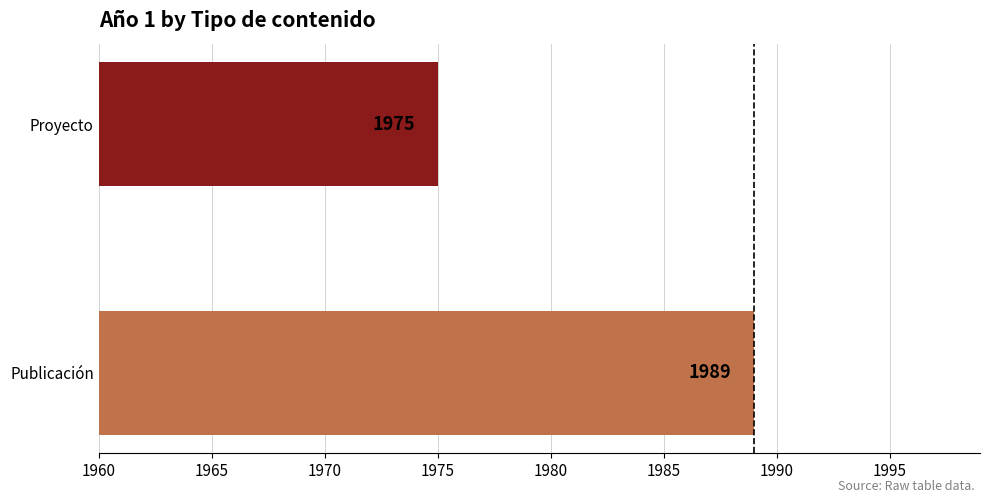

The chart shows a value of 1975 at Proyecto. True or false?

True